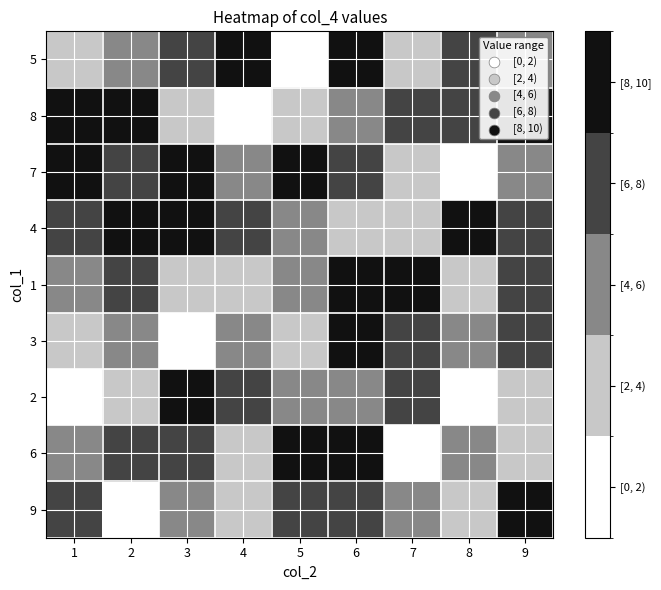

What is the total value across all series at 5?

43